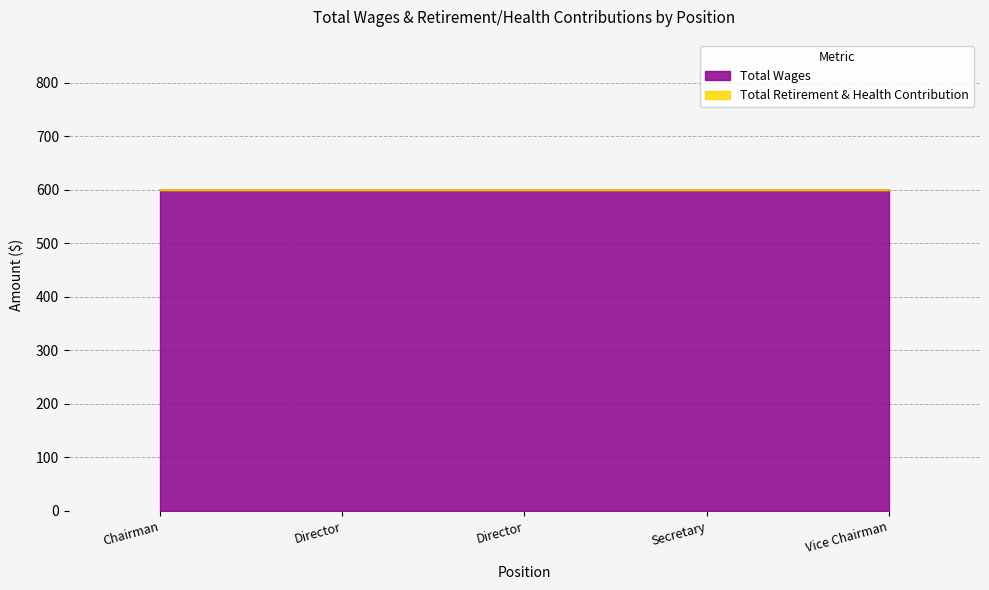

Rank the series by their average value, from highest to lowest.

Total Wages, Total Retirement & Health Contribution